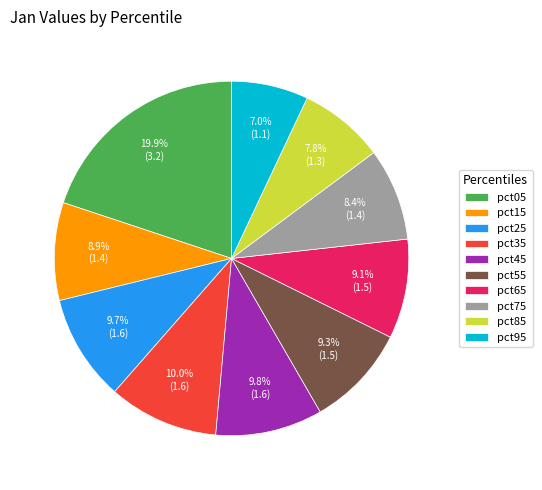

How much of the chart is everything except pct25?

90.3%